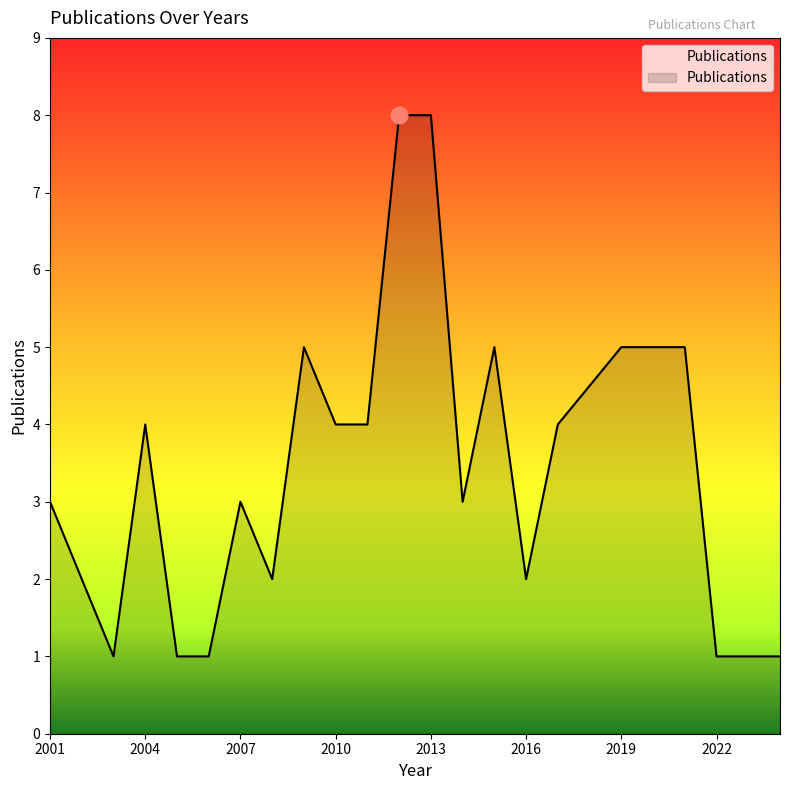

What is the maximum value shown in the chart?

8